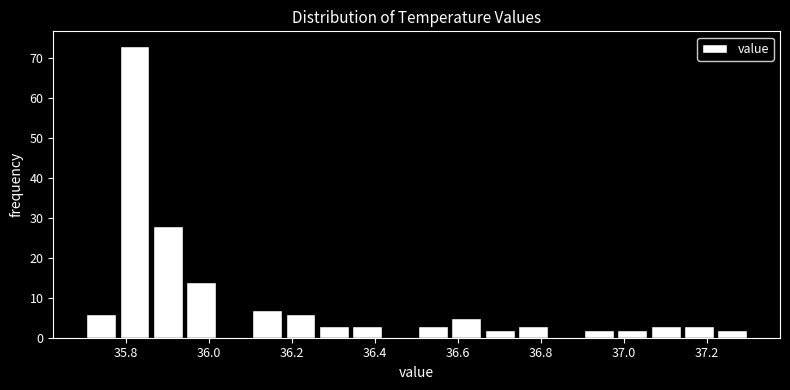

Reading left to right, list every bar in this chart as the range it spans on the x-axis followed by its height. The values are not printed on the chart, so give them approximately, as read against the axis.

35.70 to 35.78: 6
35.78 to 35.86: 73
35.86 to 35.94: 28
35.94 to 36.02: 14
36.02 to 36.10: 0
36.10 to 36.18: 7
36.18 to 36.26: 6
36.26 to 36.34: 3
36.34 to 36.42: 3
36.42 to 36.50: 0
36.50 to 36.58: 3
36.58 to 36.66: 5
36.66 to 36.74: 2
36.74 to 36.82: 3
36.82 to 36.90: 0
36.90 to 36.98: 2
36.98 to 37.06: 2
37.06 to 37.14: 3
37.14 to 37.22: 3
37.22 to 37.30: 2